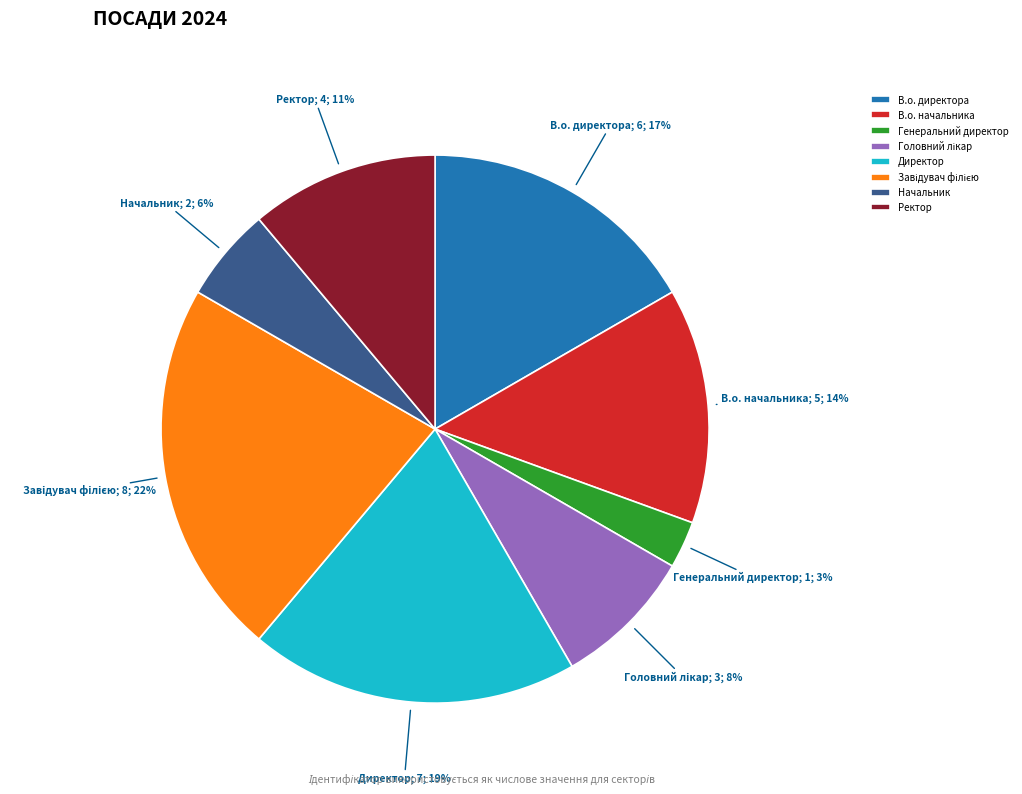

To the nearest percent, what portion does Директор represent?

19%